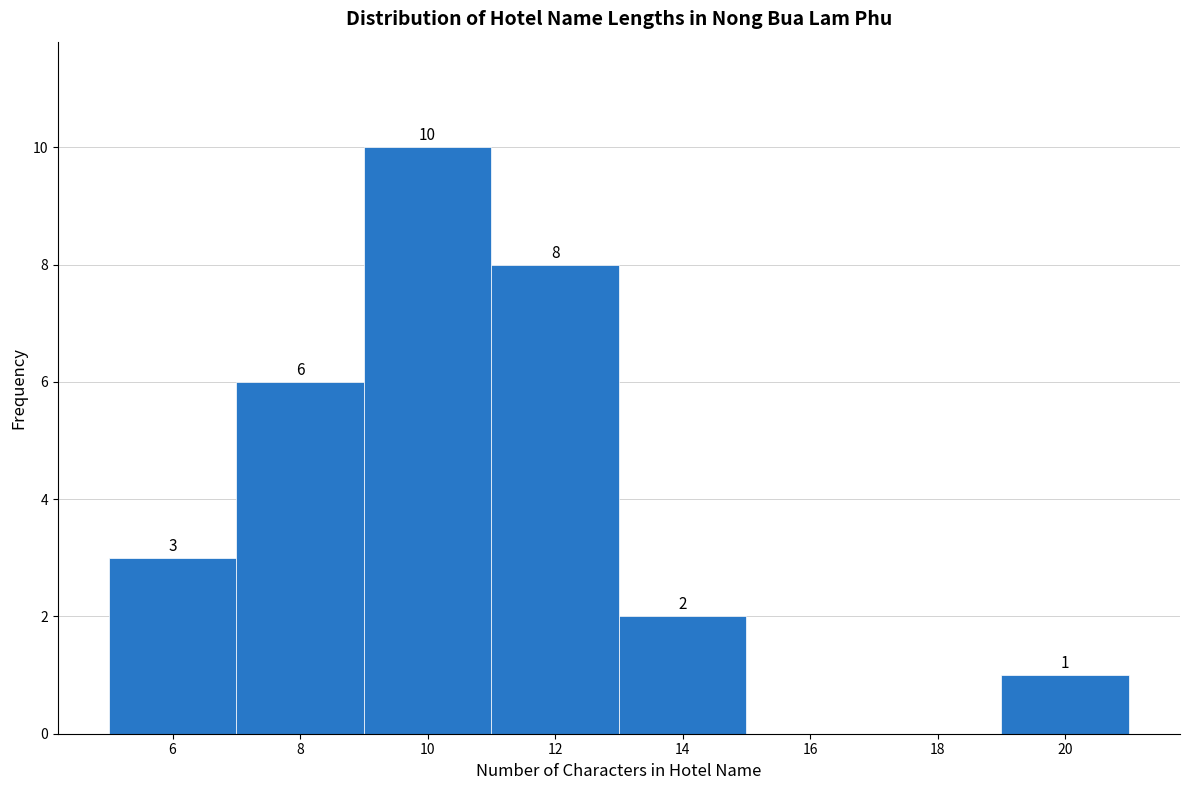

Over which range of the x-axis is the bar tallest?

9 to 11